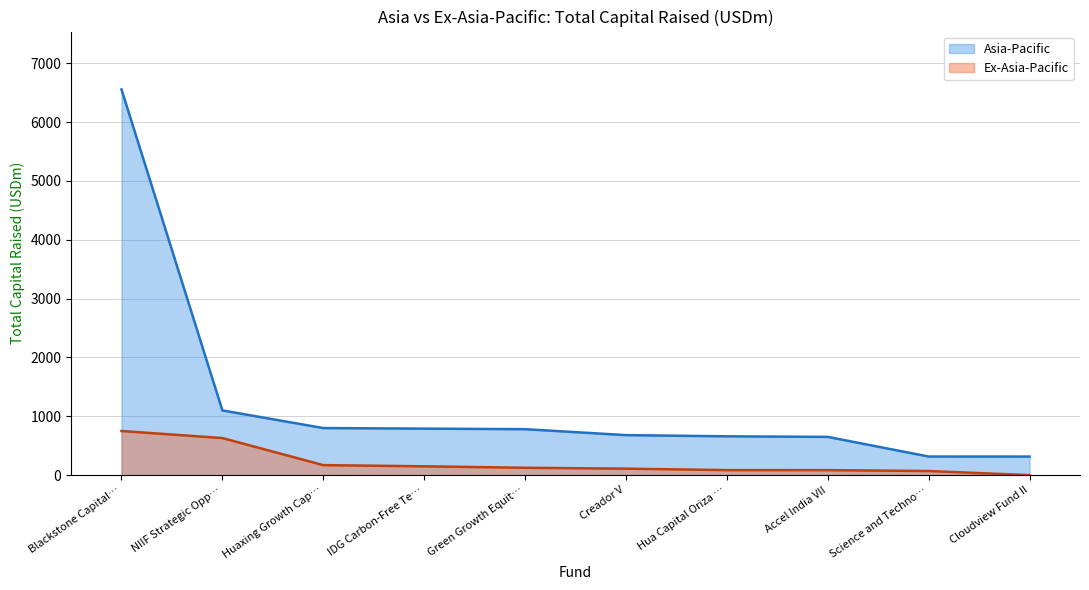

True or false: Ex-Asia-Pacific and Asia-Pacific cross at least once.

False